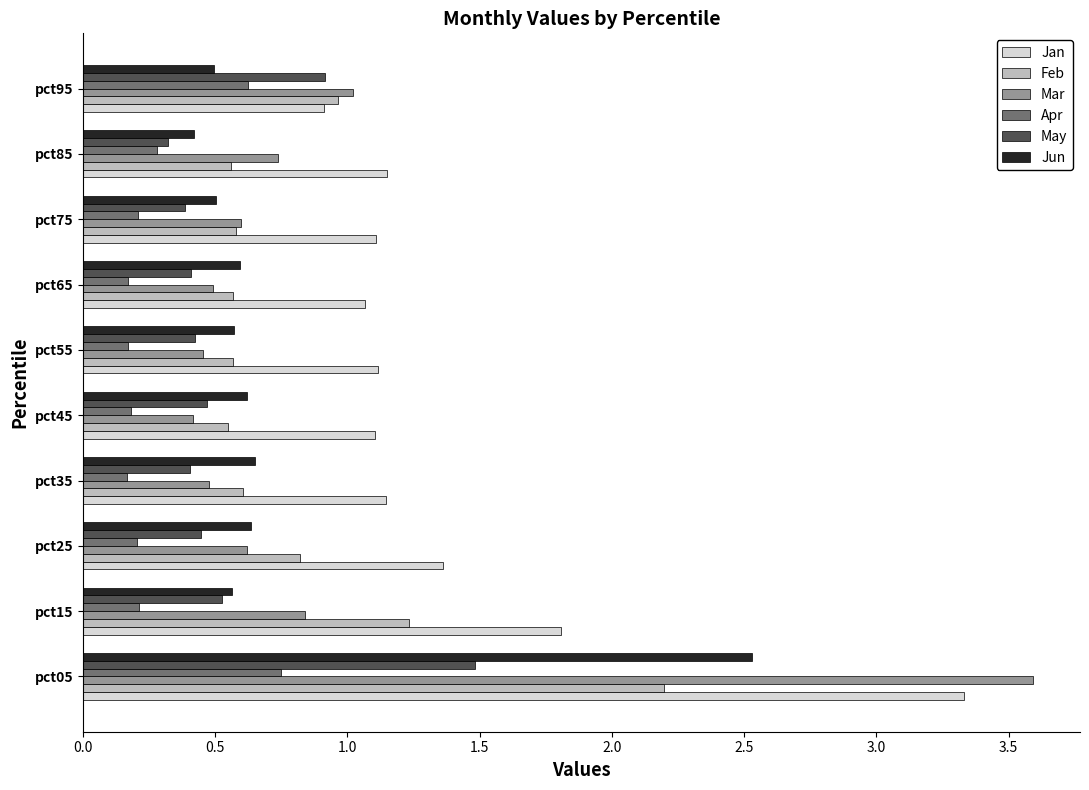

What is the difference between the maximum and second lowest values in the Feb series?

1.6